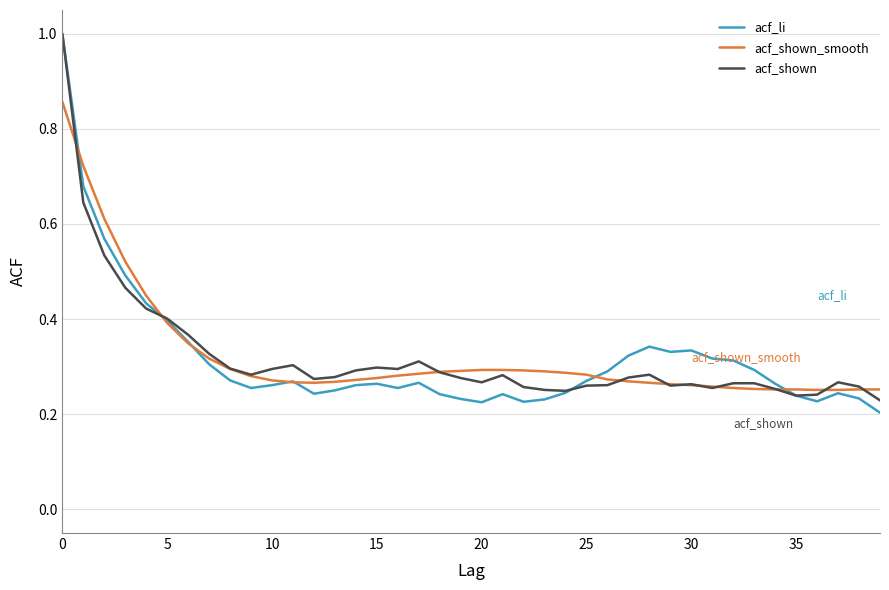

What is the greatest value displayed?

1.0